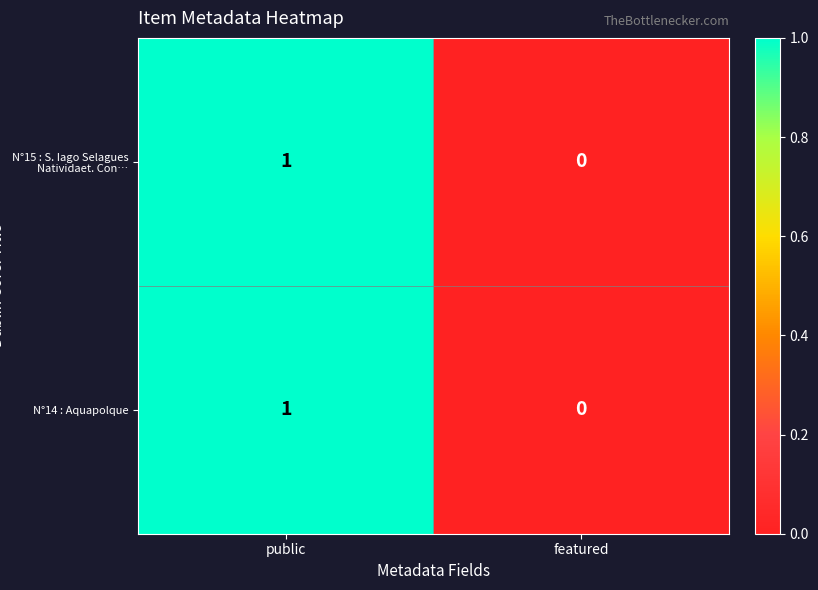

The value of N°14 : Aquapolque at featured is 0. True or false?

True